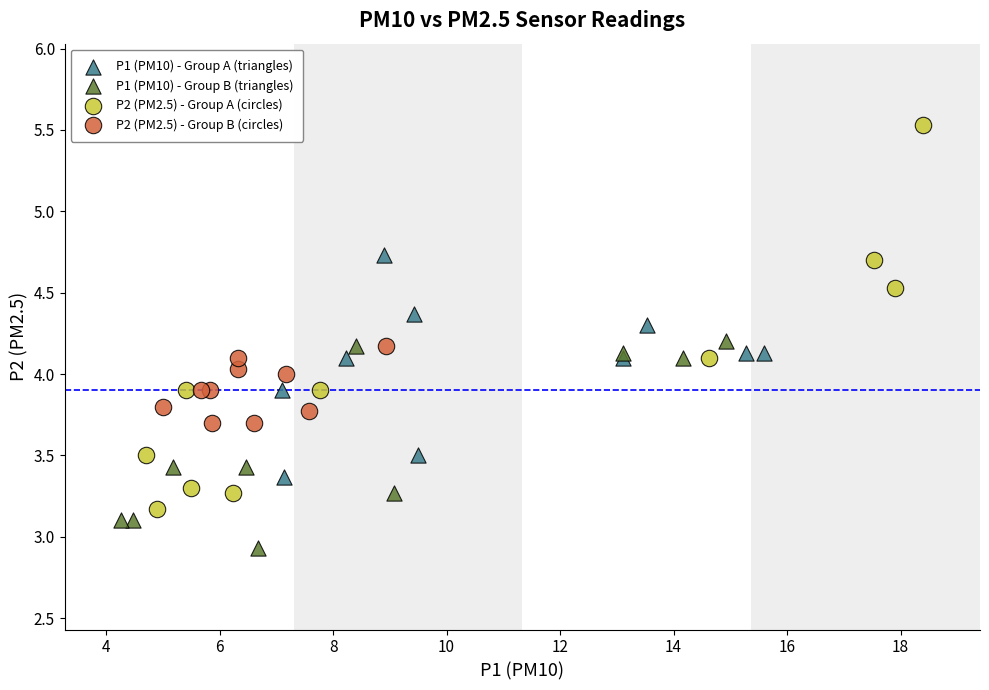

Which series contains the lowest Y value?

P1 (PM10) - Group B (triangles)